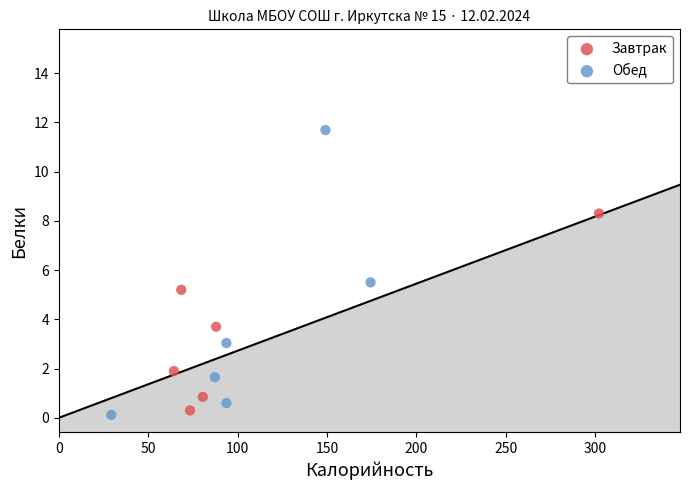

What are all the series names shown in the legend?

Завтрак, Обед